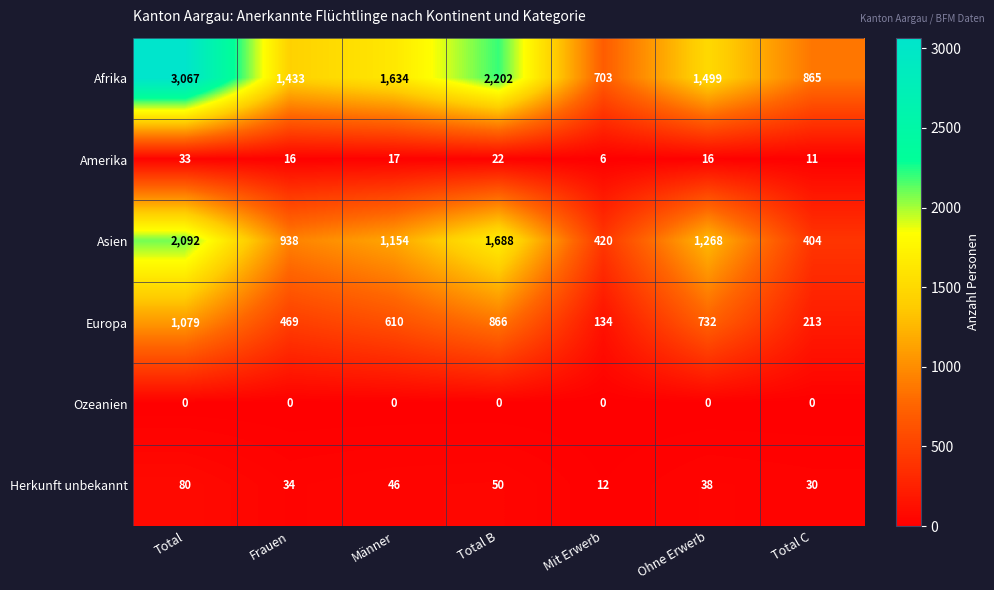

Count the number of data series in this chart.

6